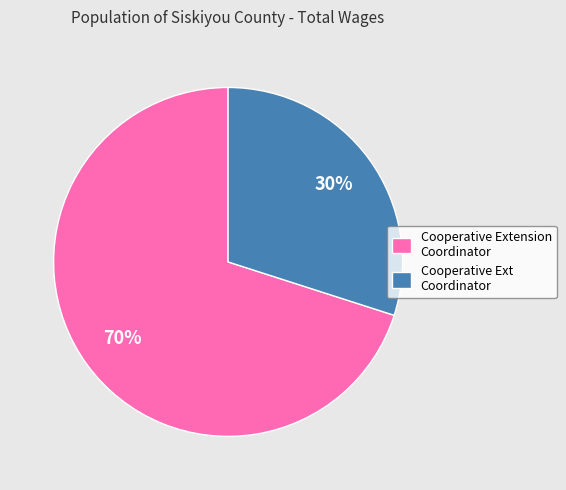

The Cooperative Extension Coordinator slice represents 85% of the pie. True or false?

False